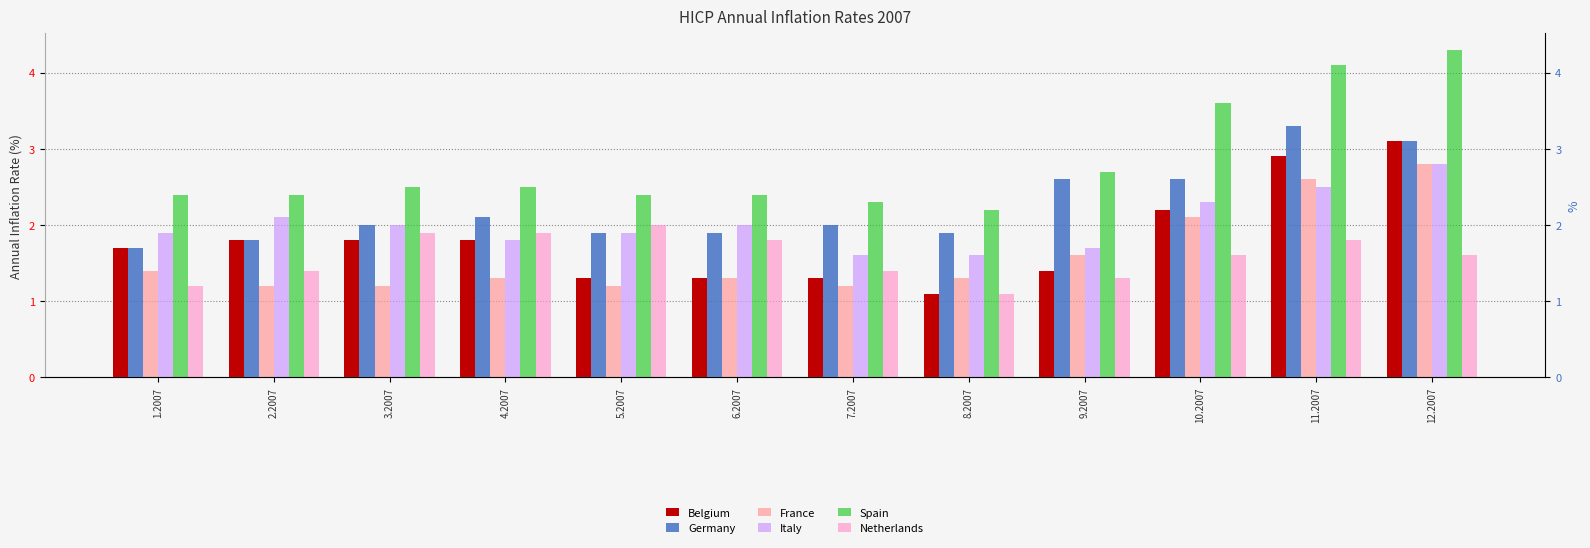

At which category is the sum across all series the highest?

12.2007